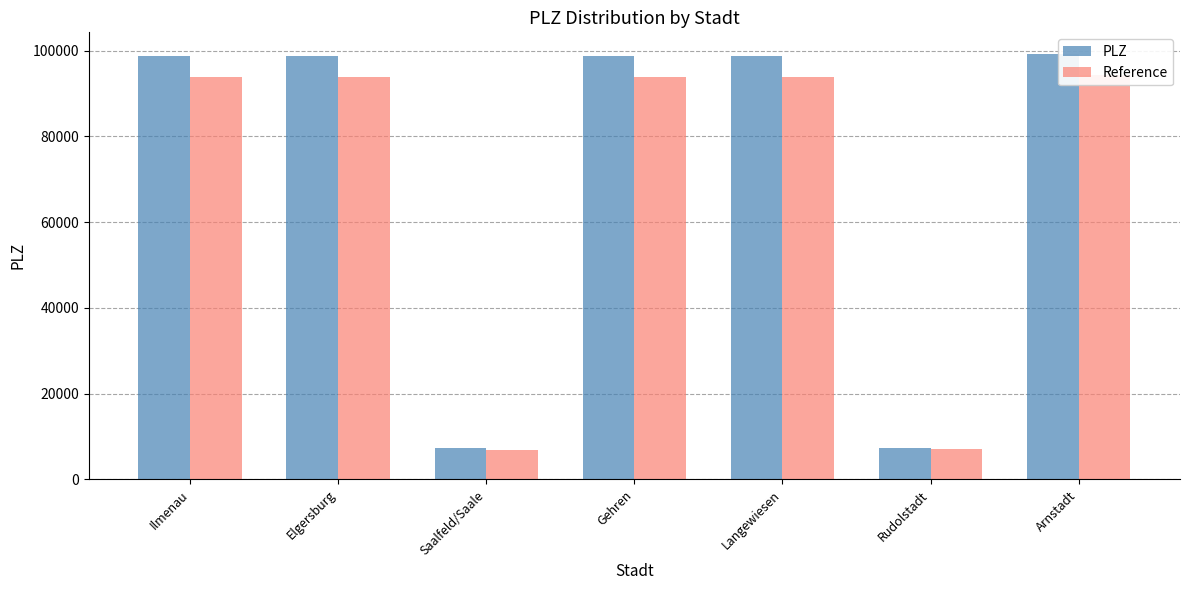

Which series changed the most between Langewiesen and Arnstadt?

PLZ